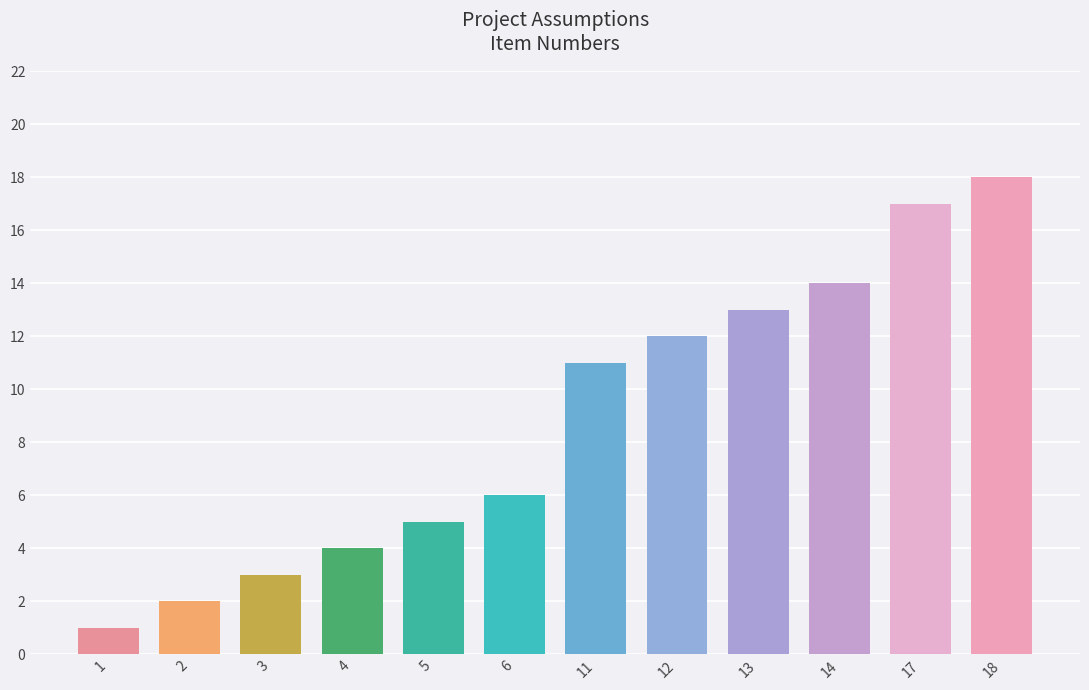

What is the value of the 12th bar from the left?

18